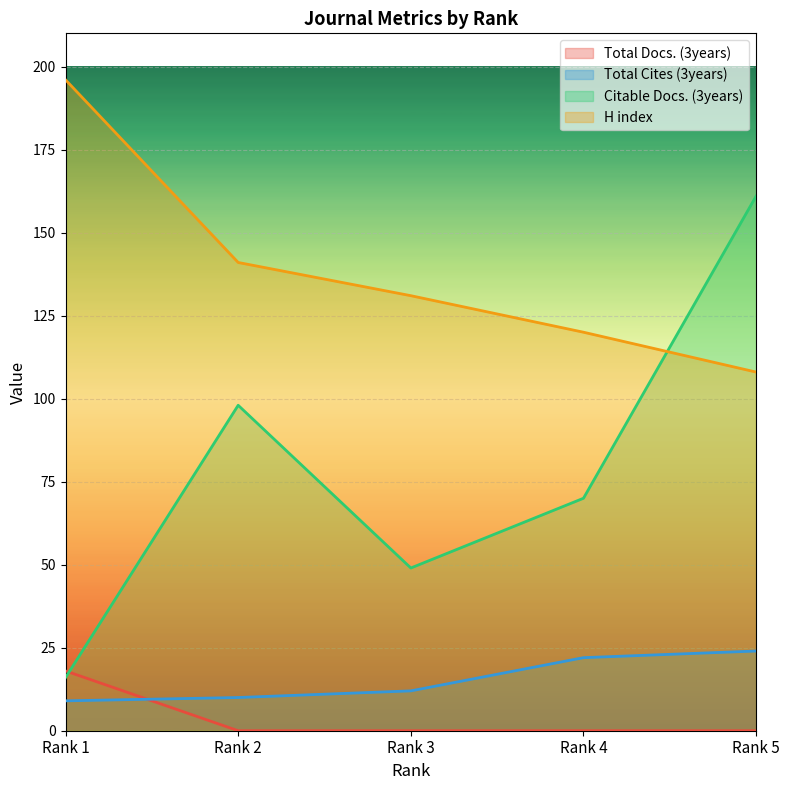

Which category has the highest value in the Total Cites (3years) series?

Rank 5